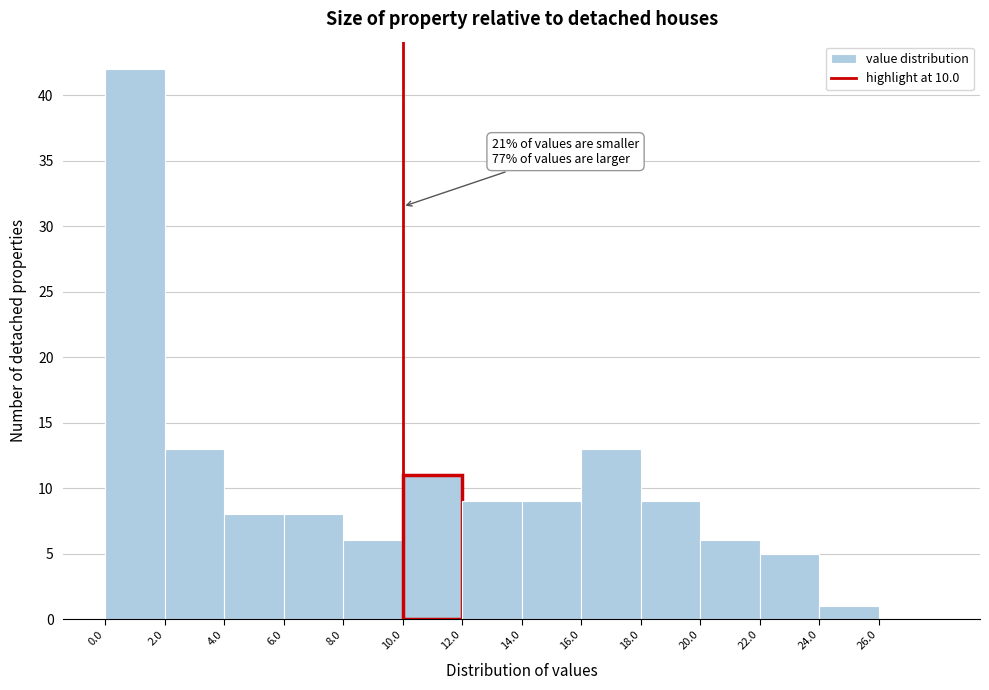

Which range on the x-axis has the tallest bar?

0 to 2